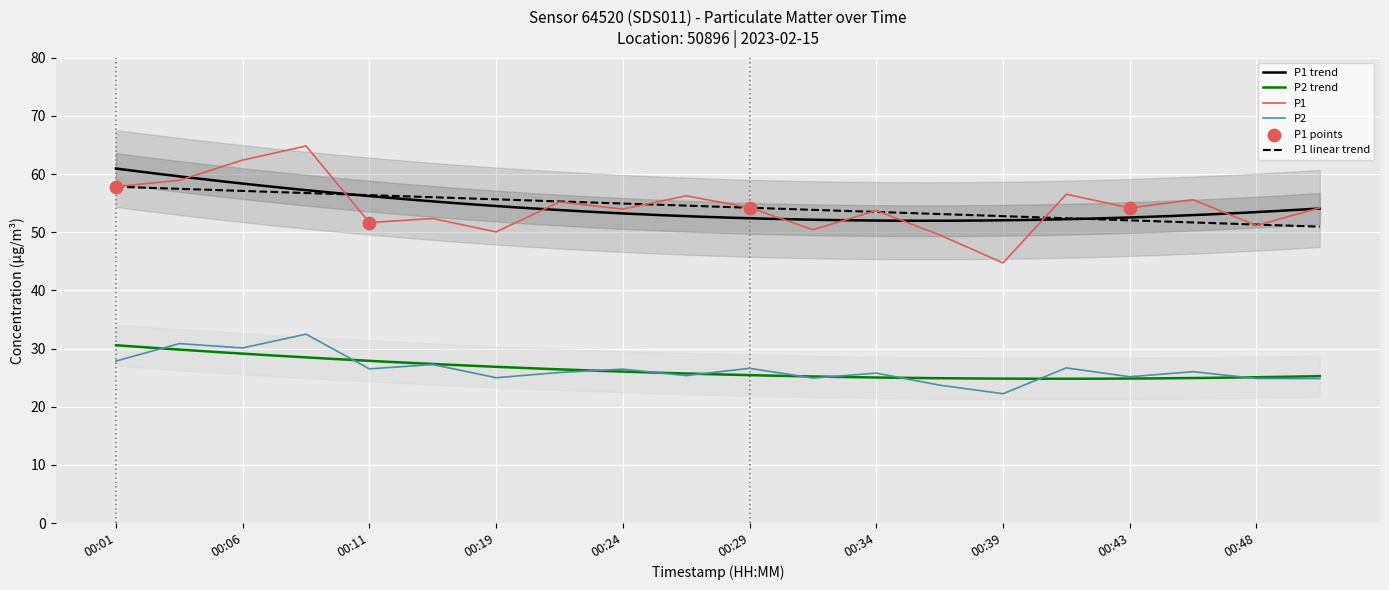

Which series has the largest total across all categories?

P1